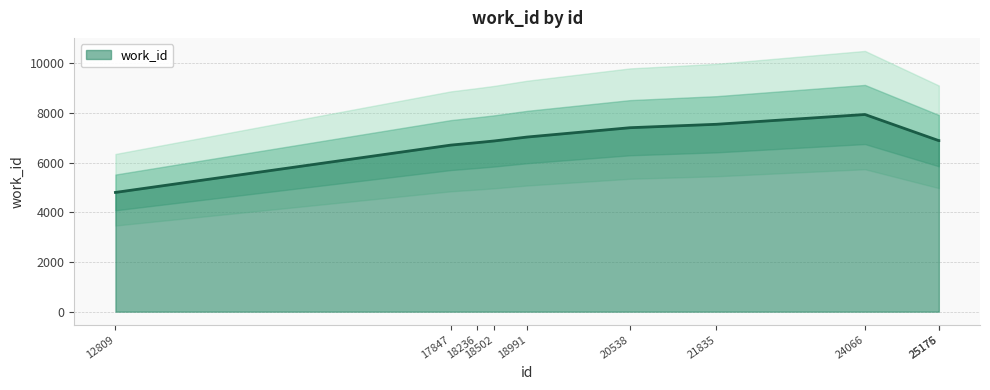

What is the smallest value displayed?

4802